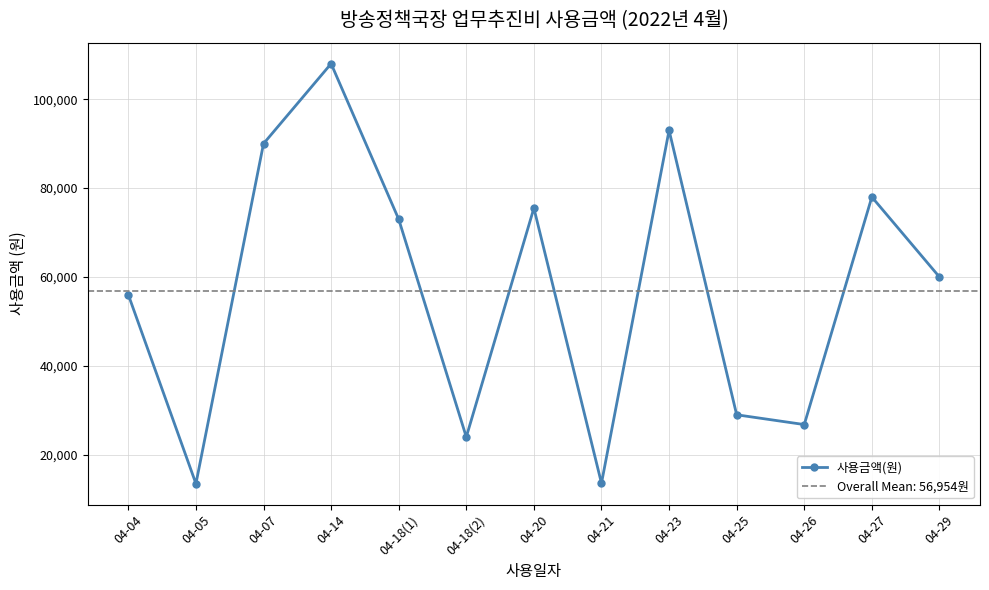

What is the maximum value shown in the chart?

108000